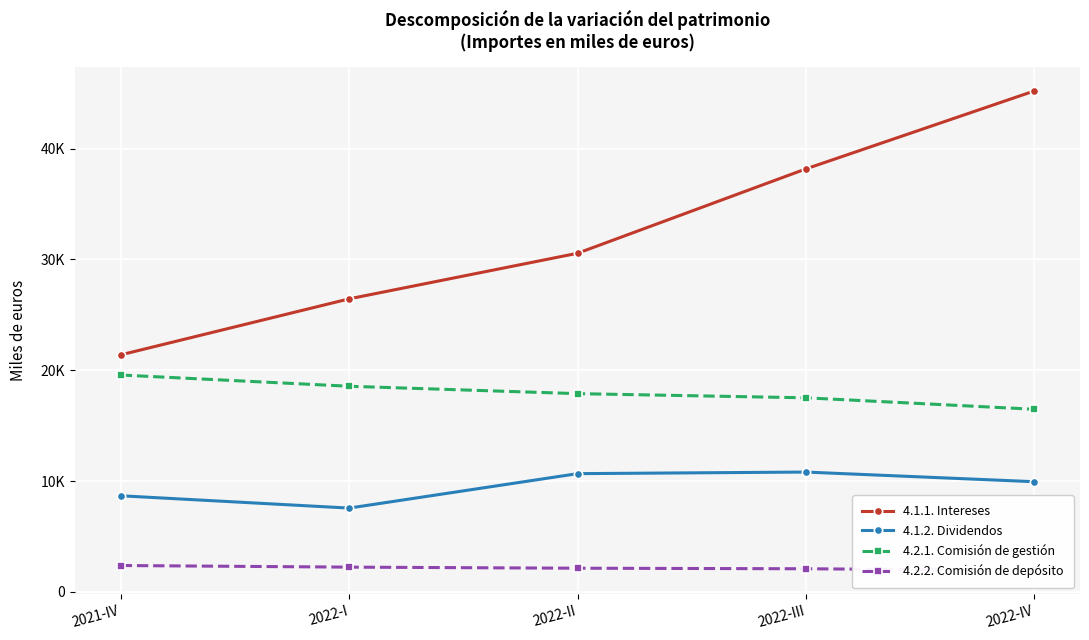

How many lines are shown in the chart?

4